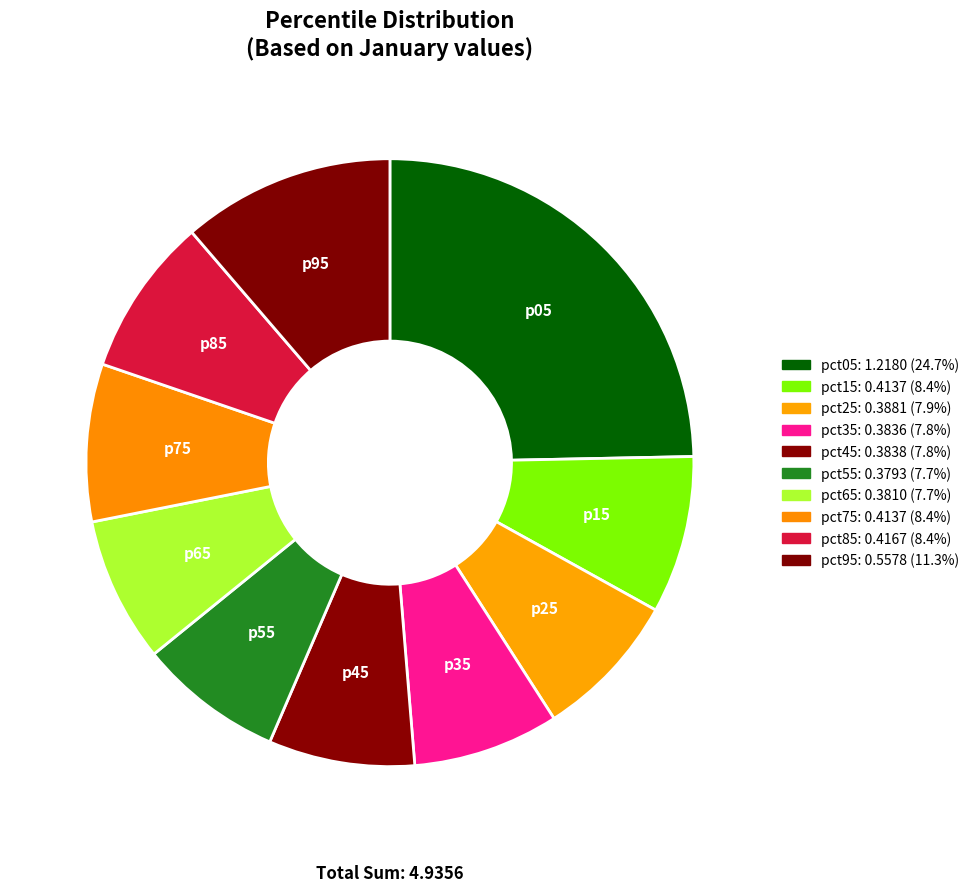

Which has a higher value, pct65 or pct75?

pct75